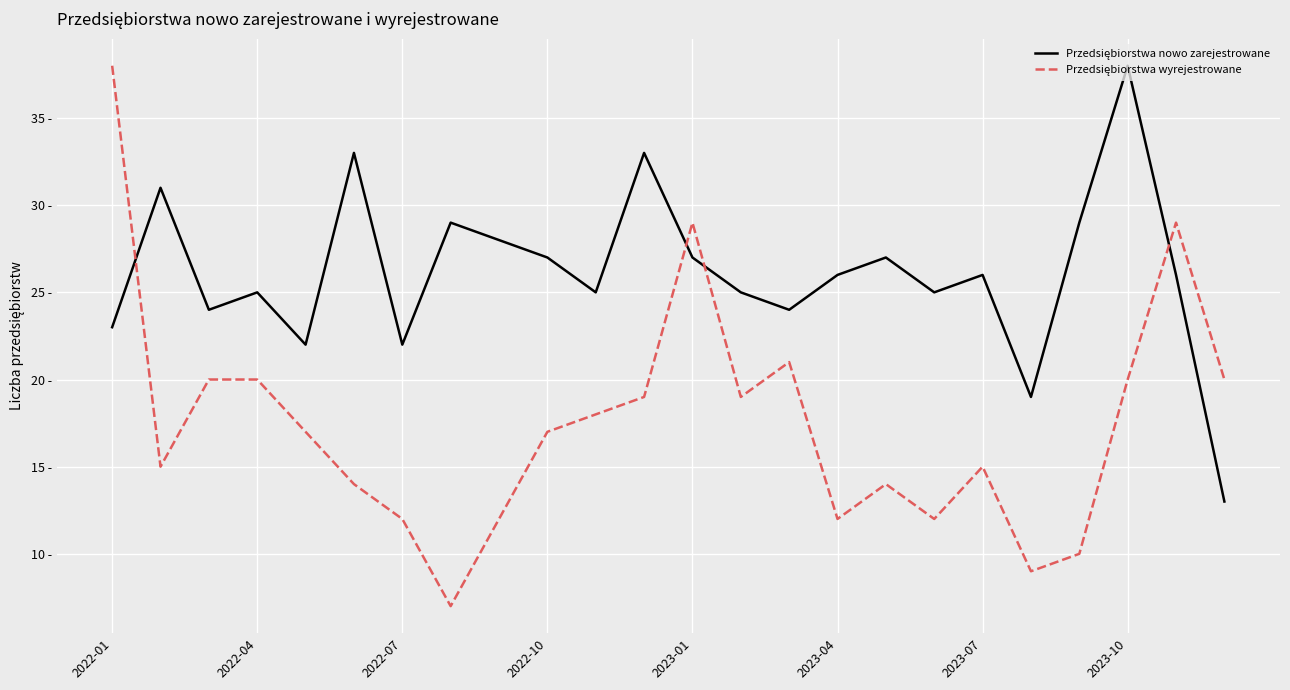

Rank the series by their maximum value, from highest to lowest.

Przedsiębiorstwa nowo zarejestrowane, Przedsiębiorstwa wyrejestrowane